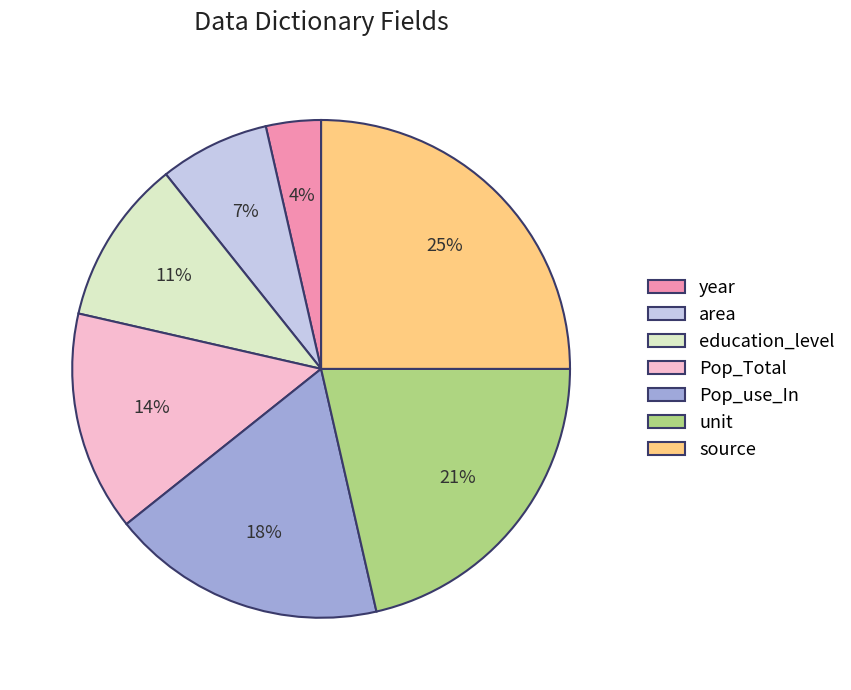

To the nearest percent, what portion does year represent?

4%